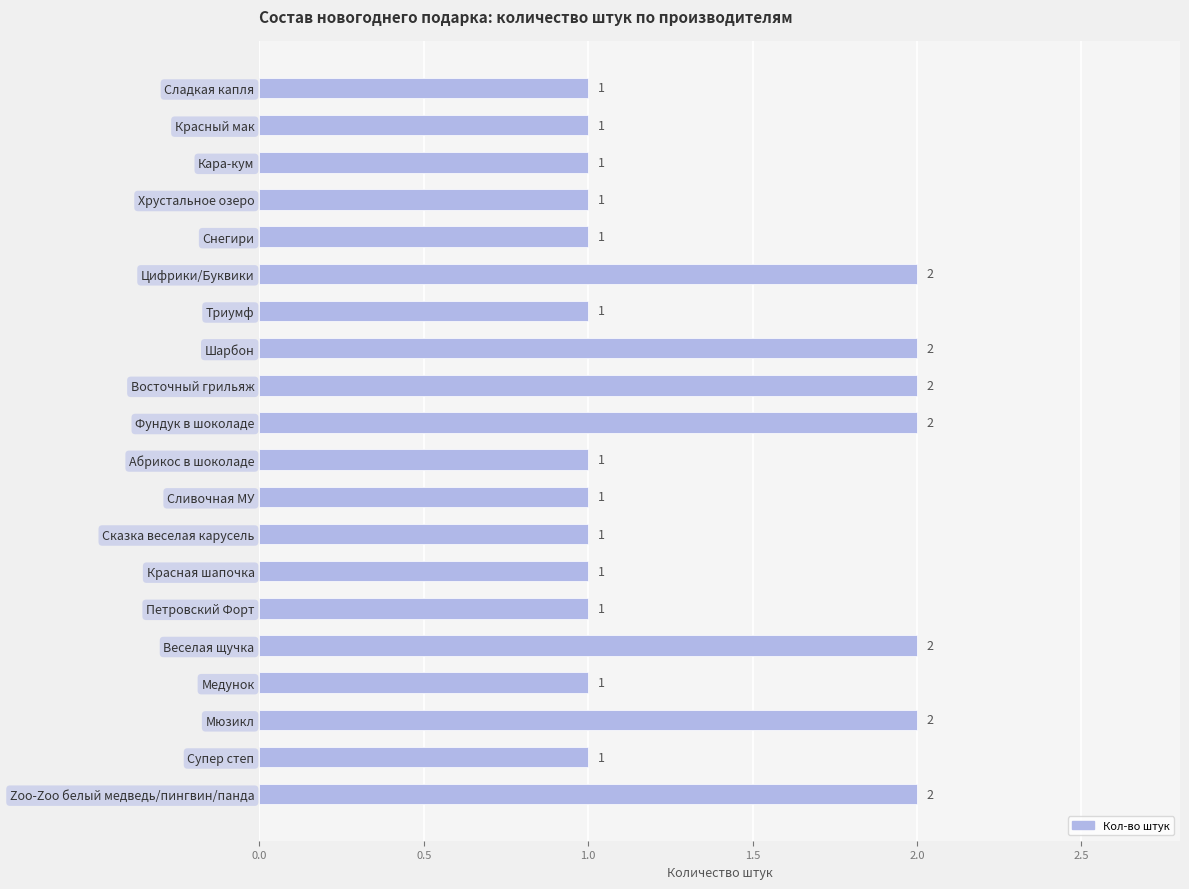

True or false: the data shows 1 at Сладкая капля.

True